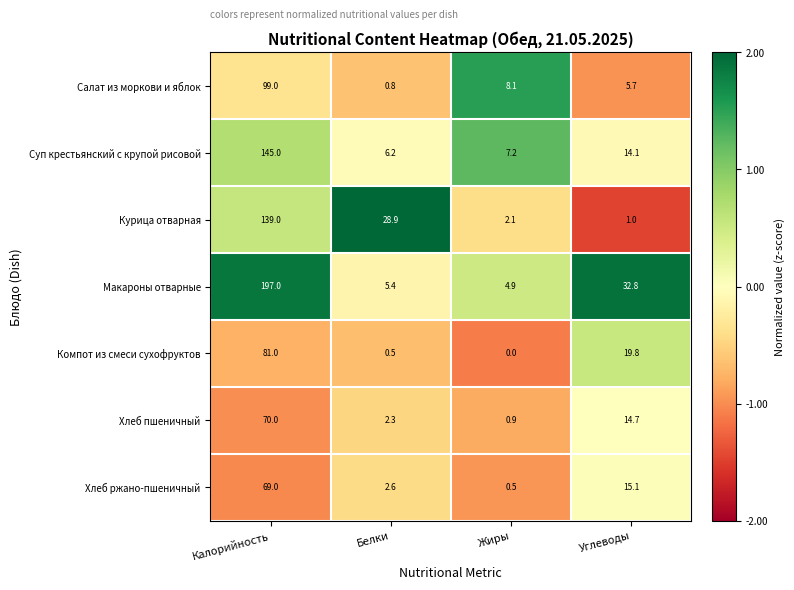

Is the value of Компот из смеси сухофруктов at Белки greater than the value of Хлеб ржано-пшеничный at Калорийность?

No